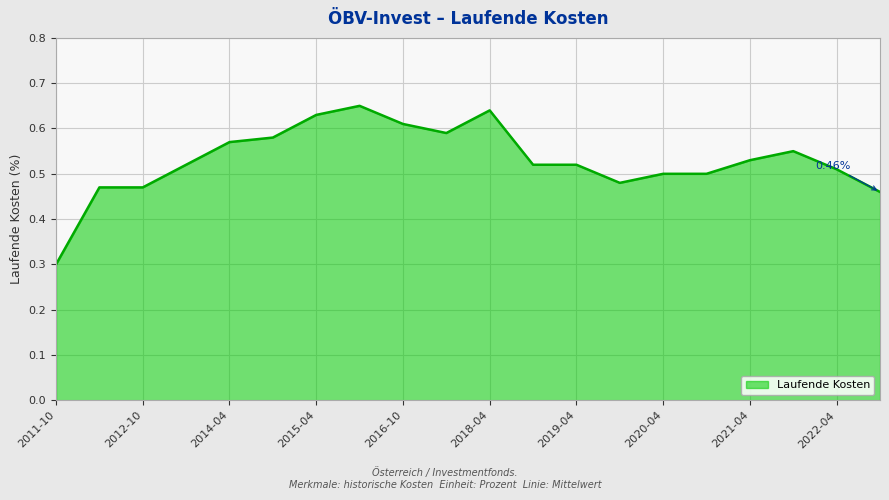

How many lines are shown in the chart?

1